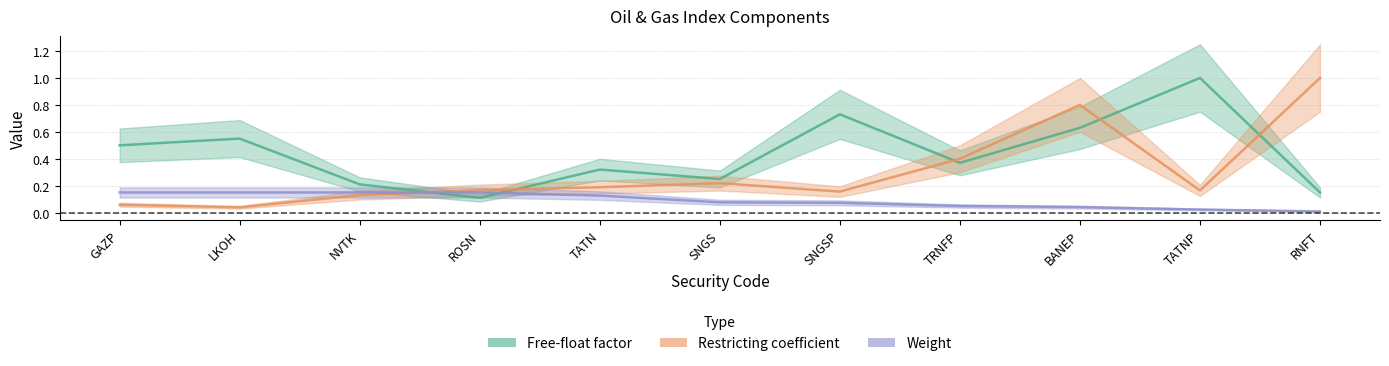

Is it true that Restricting coefficient equals 0.3 at SNGS?

False